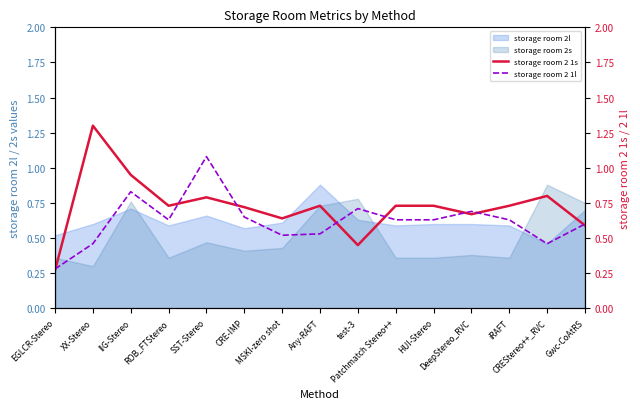

Which series ends up on top after the final intersection of storage room 2 1l and storage room 2 1s?

storage room 2 1l